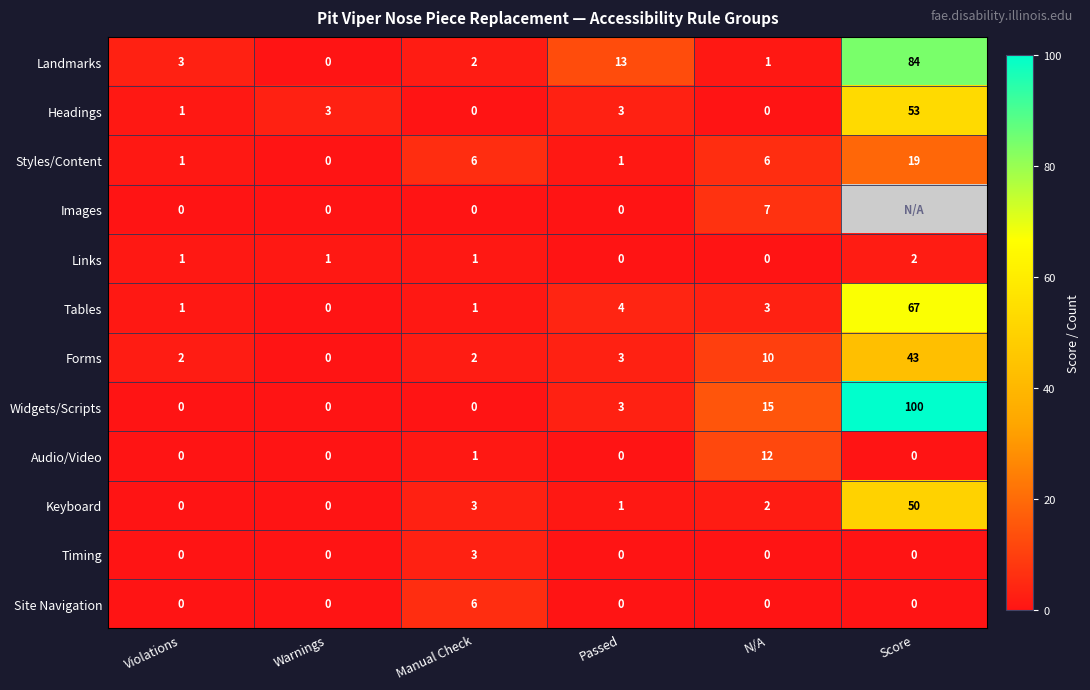

At which category does the chart reach its minimum across all series?

Warnings